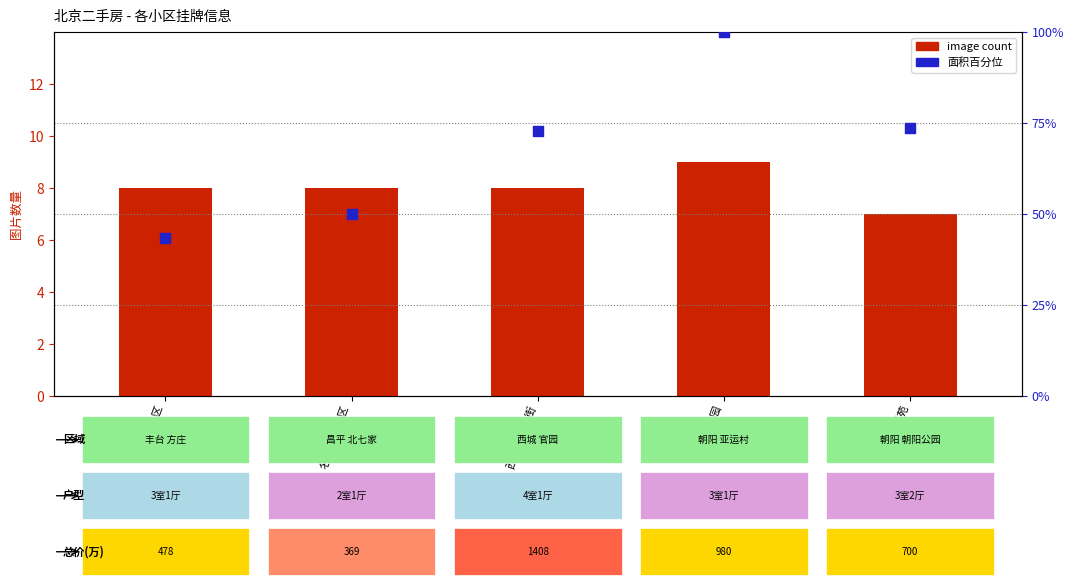

At which category is the sum across all series the highest?

亚运花园